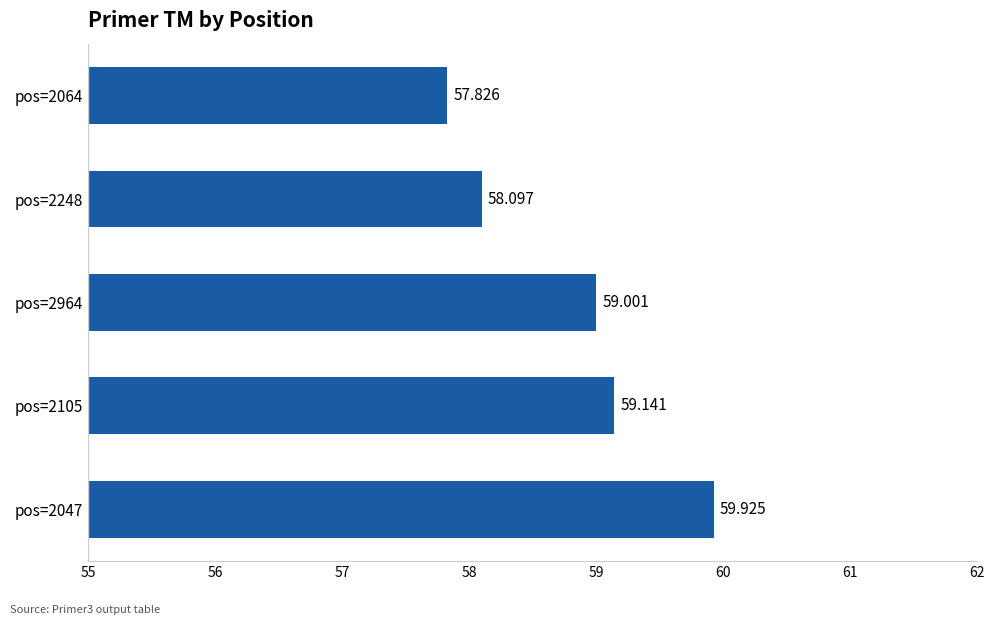

What is the minimum value shown in the chart?

57.8